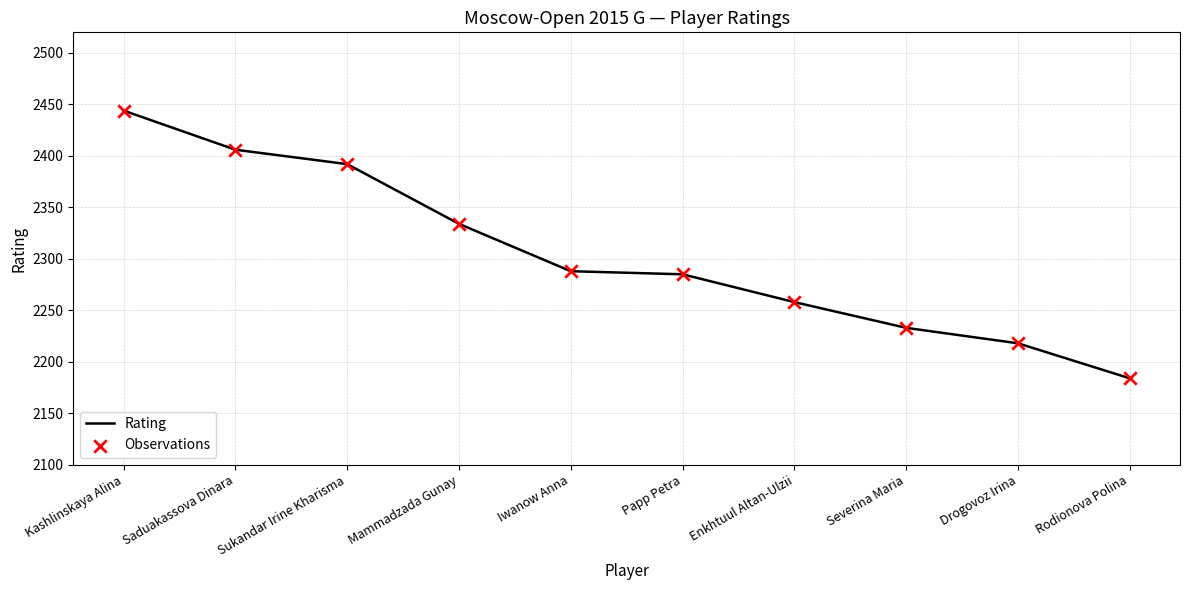

True or false: the data shows 2444 at Kashlinskaya Alina.

True